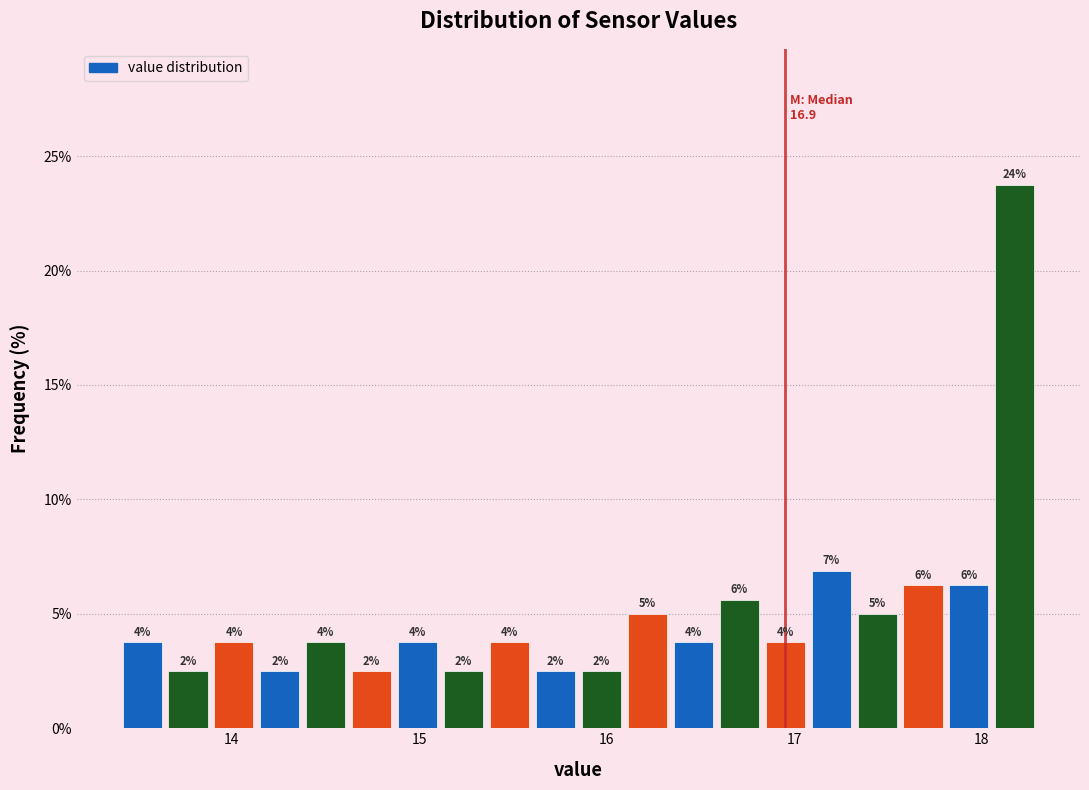

Around what value on the x-axis is the tallest bar? Give the approximate position of its centre, as read against the axis.

18.2